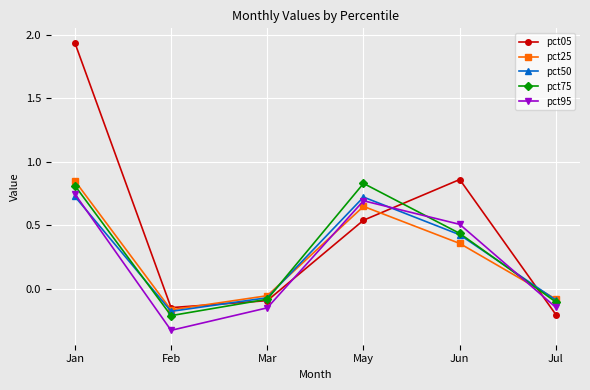

Which label corresponds to the largest value in the chart?

Jan